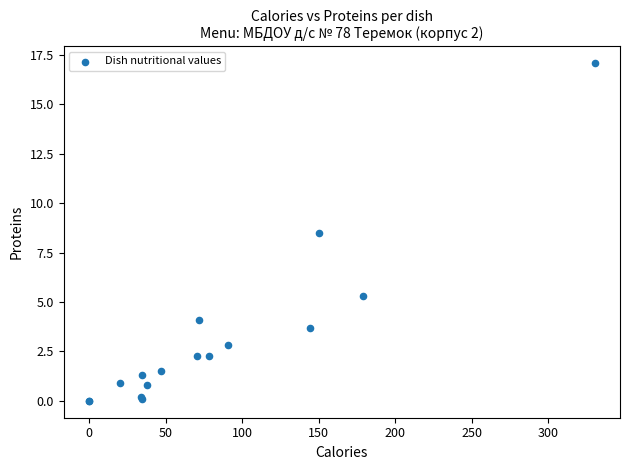

What Y value in the scatter plot is closest to 8?

8.5